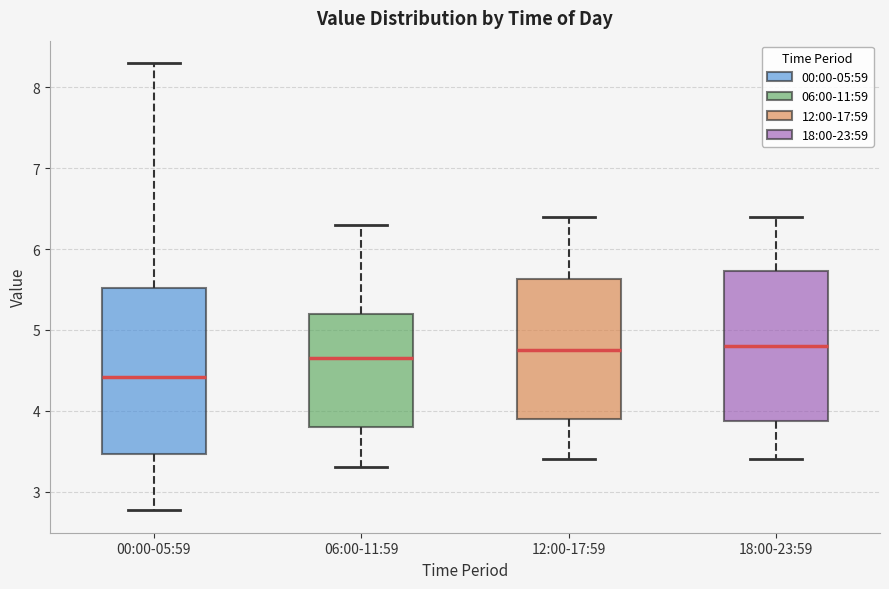

Where does the upper whisker of the box for 18:00-23:59 end on the y-axis? The values are not printed on the chart, so give them approximately, as read against the axis.

6.4